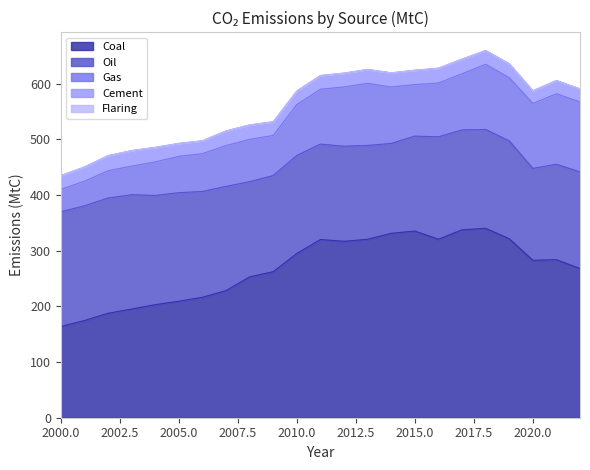

The Coal series shows 283.9 at 2021. True or false?

True